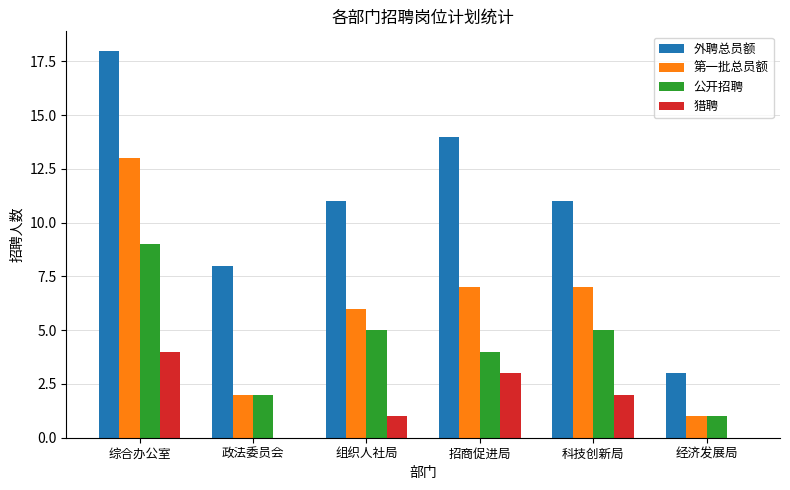

Which category has the highest value across all series?

综合办公室